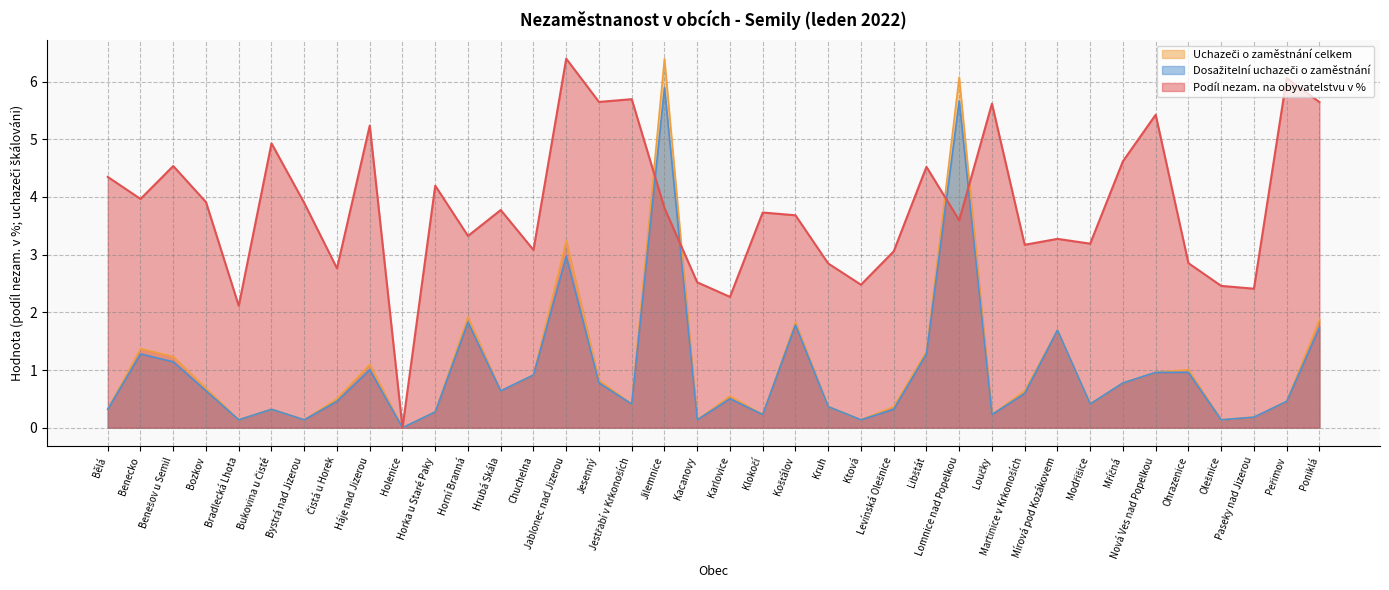

At Kruh, list the series in order from largest to smallest.

Podíl nezam. na obyvatelstvu v %, Uchazeči o zaměstnání celkem, Dosažitelní uchazeči o zaměstnání